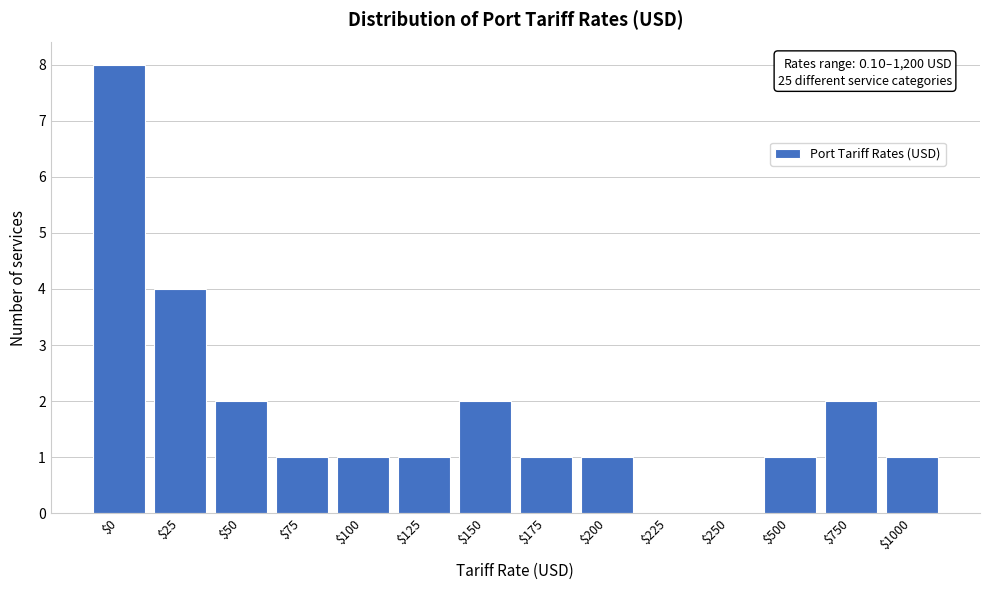

The chart shows a value of 1 at $500. True or false?

True